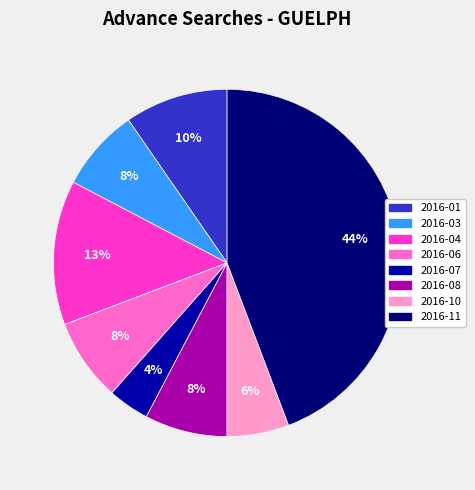

Is there any slice that represents more than half of the pie?

No